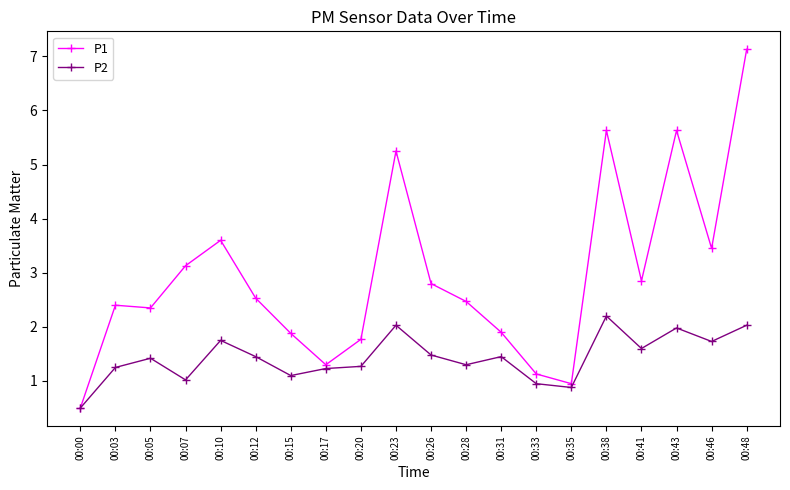

What is the value of the P2 point at the 3rd from the left?

1.4